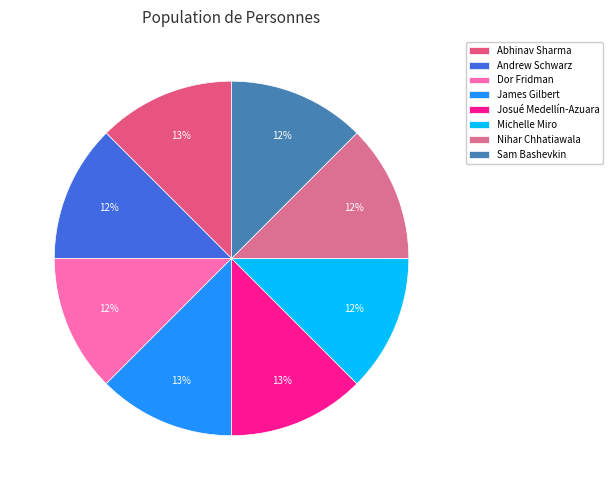

Between Sam Bashevkin and Andrew Schwarz, which is larger?

Andrew Schwarz